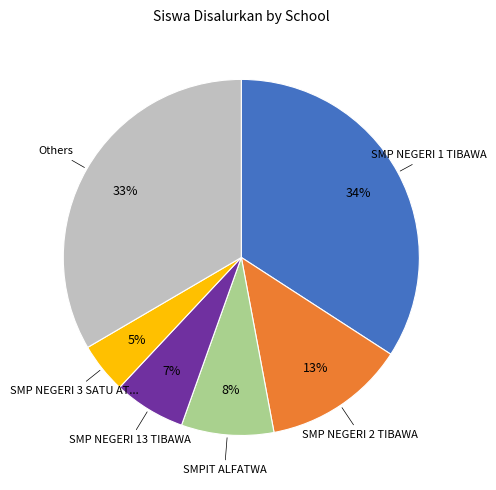

Is there a majority slice in this chart?

No